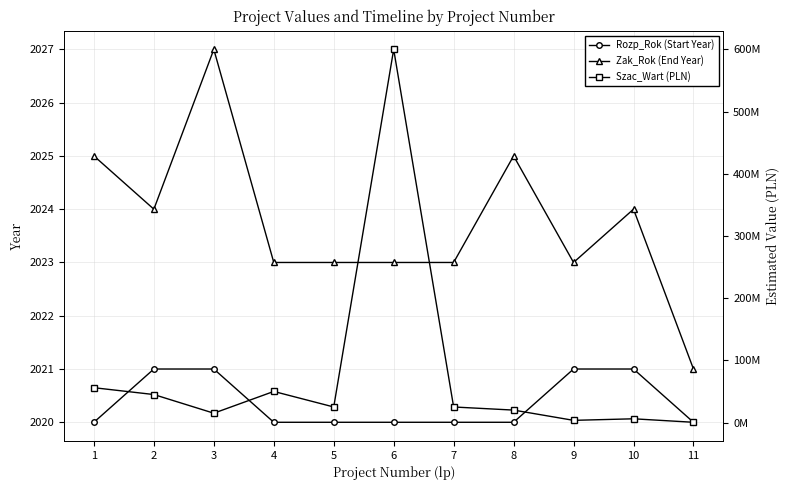

What is the greatest value displayed?

600000000